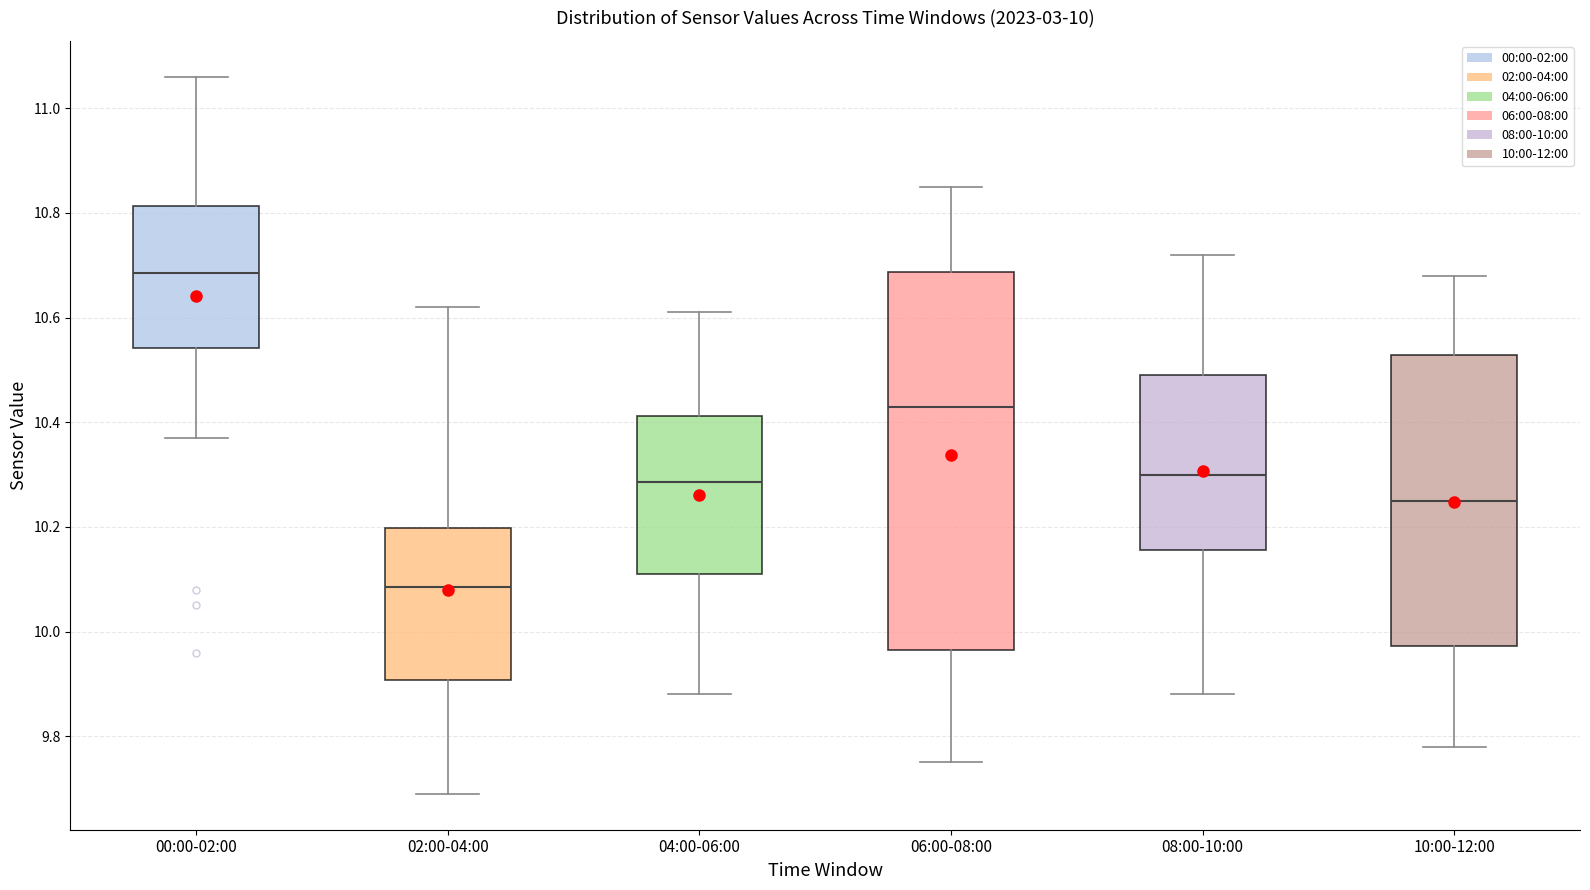

Which box has the highest median line?

00:00-02:00